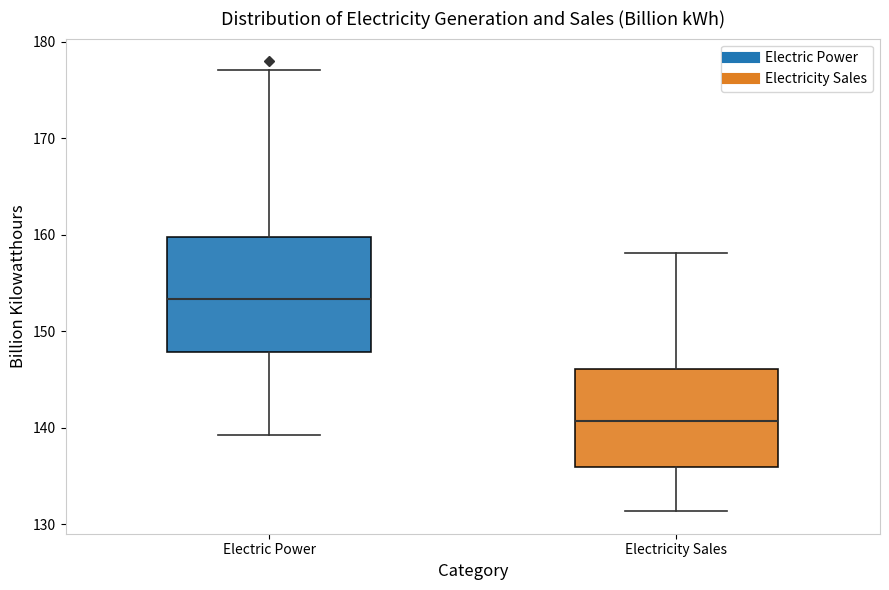

Reading left to right, read every box against the y-axis: the position of its median line, the range the box covers, and the ends of its whiskers. The values are not printed on the chart, so give them approximately, as read against the axis.

Electric Power: median 153, box 148 to 160, whiskers 139 to 177
Electricity Sales: median 141, box 136 to 146, whiskers 131 to 158